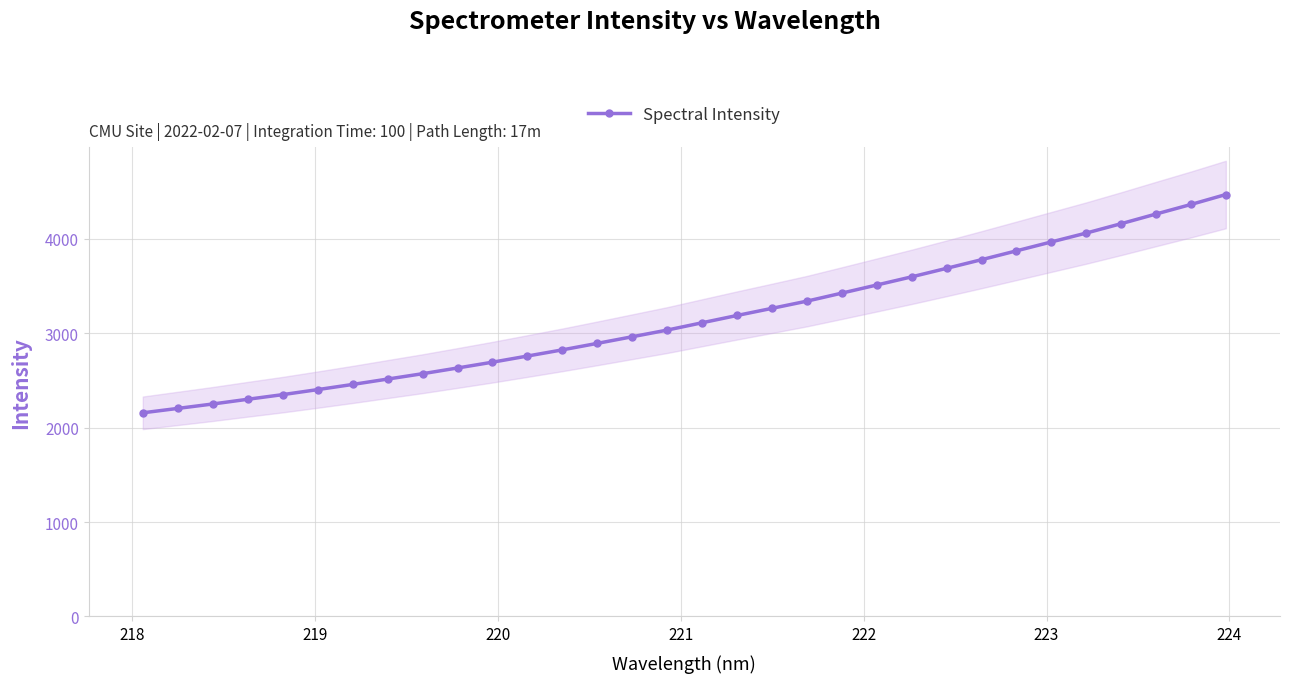

How many data points in Spectral Intensity are less than 3111?

16